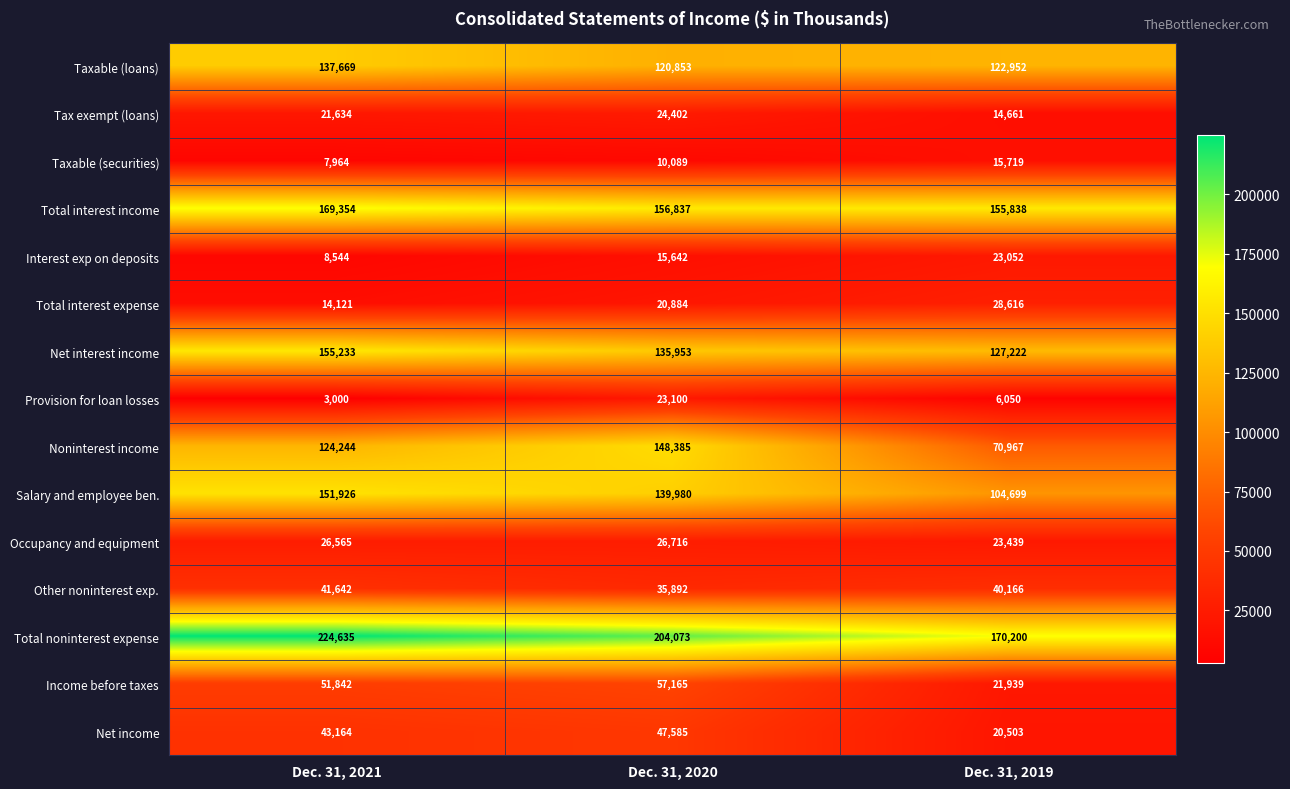

At Dec. 31, 2021, list the series in order from largest to smallest.

Total noninterest expense, Total interest income, Net interest income, Salary and employee ben., Taxable (loans), Noninterest income, Income before taxes, Net income, Other noninterest exp., Occupancy and equipment, Tax exempt (loans), Total interest expense, Interest exp on deposits, Taxable (securities), Provision for loan losses